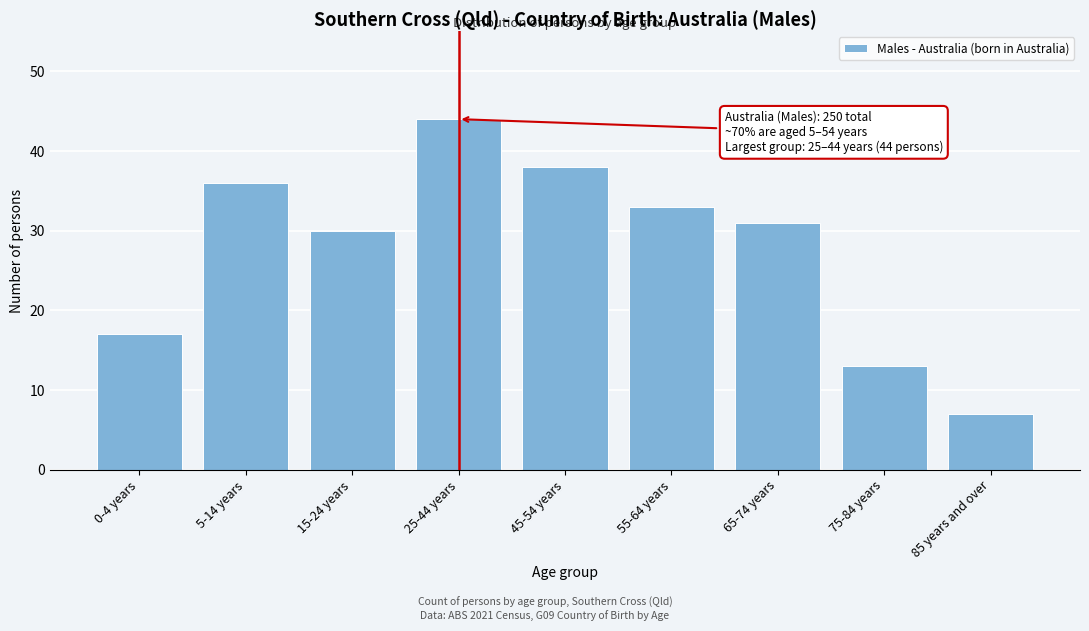

Reading left to right, transcribe all the data shown in this chart.

0-4 years=17	5-14 years=36	15-24 years=30	25-44 years=44	45-54 years=38	55-64 years=33	65-74 years=31	75-84 years=13	85 years and over=7